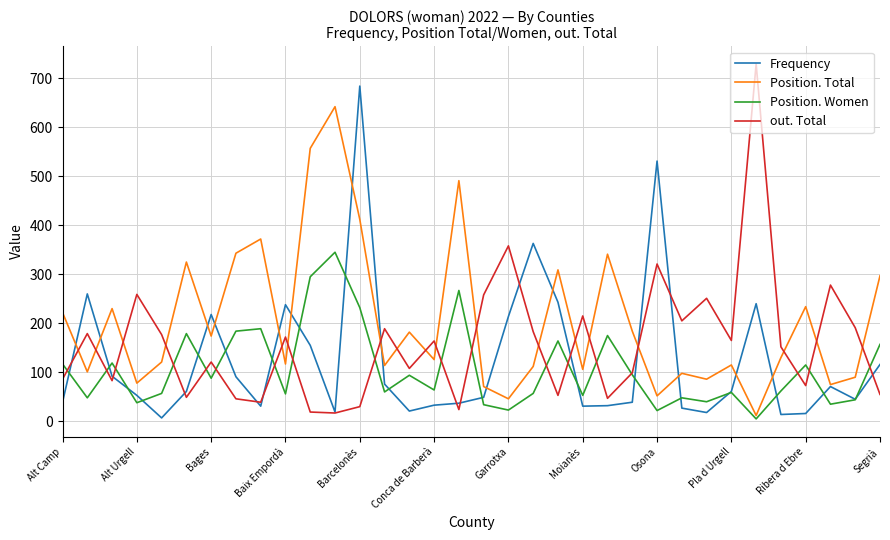

Which series has the largest range (max minus min)?

out. Total